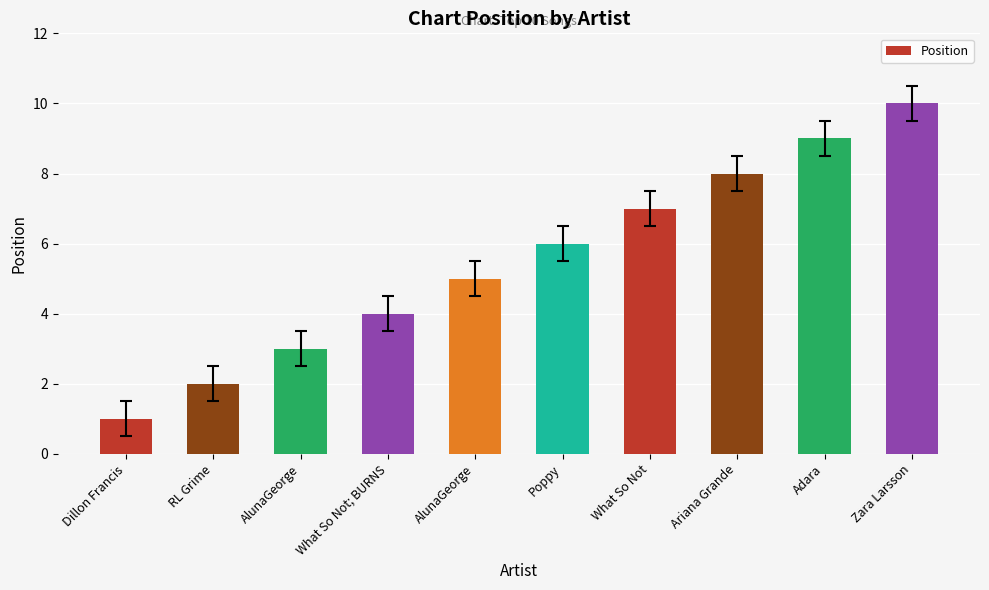

How many values are below 6?

5